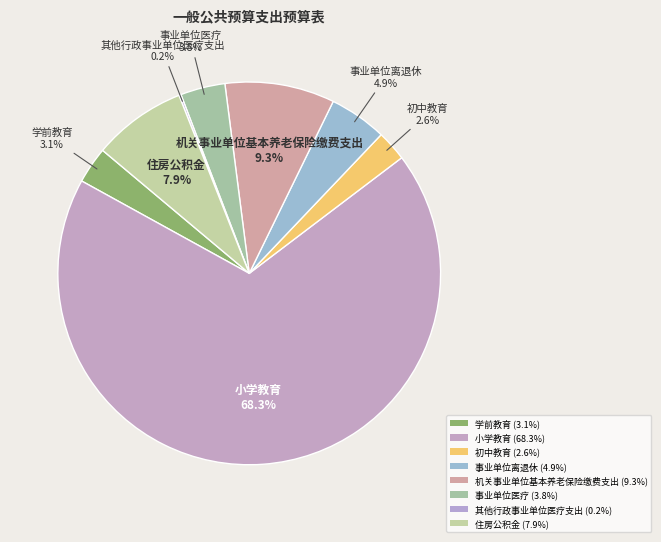

To the nearest percent, what is the difference between the largest and smallest slice percentages?

68%